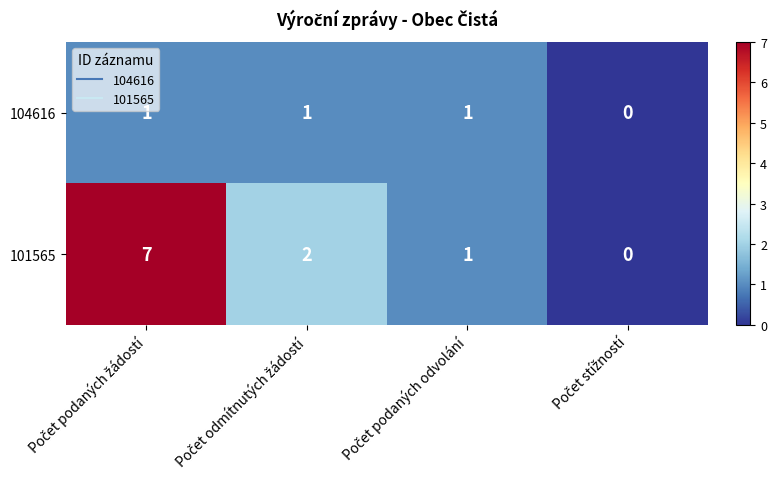

What is the difference between the maximum and minimum values in the 101565 series?

7